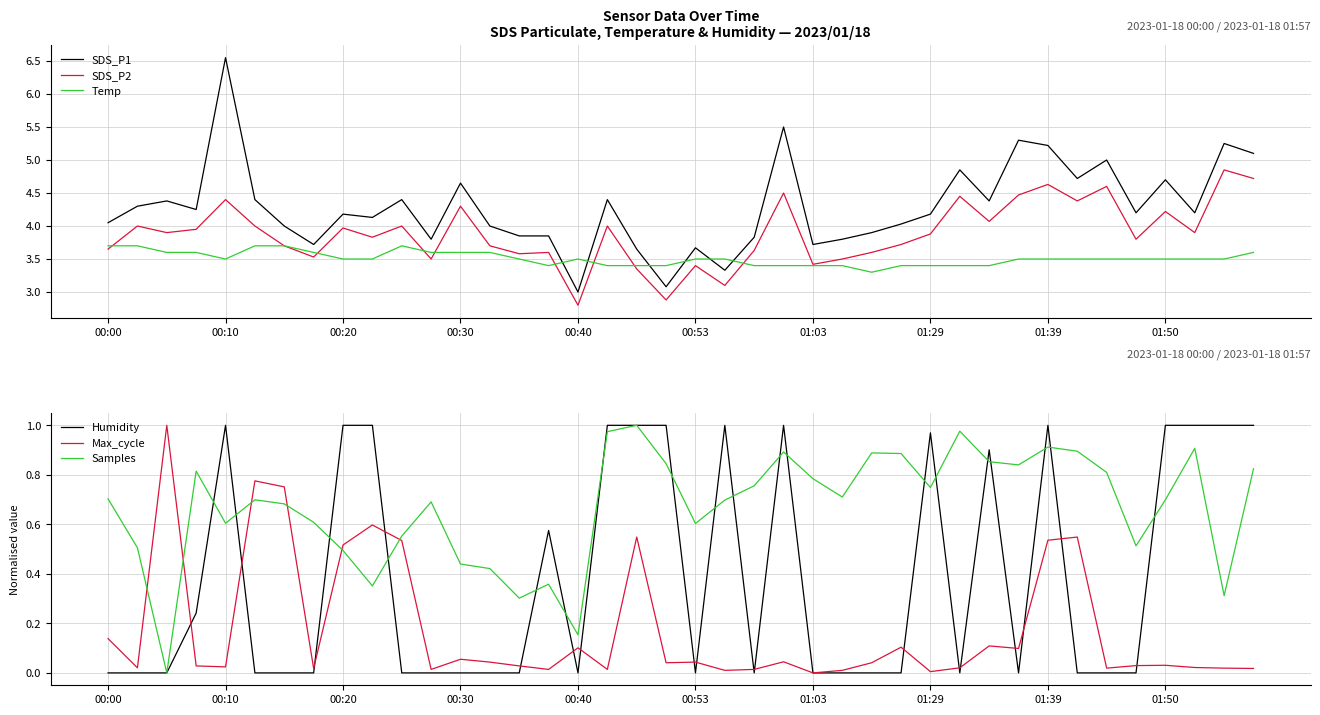

Which series has the widest spread of values?

SDS_P1